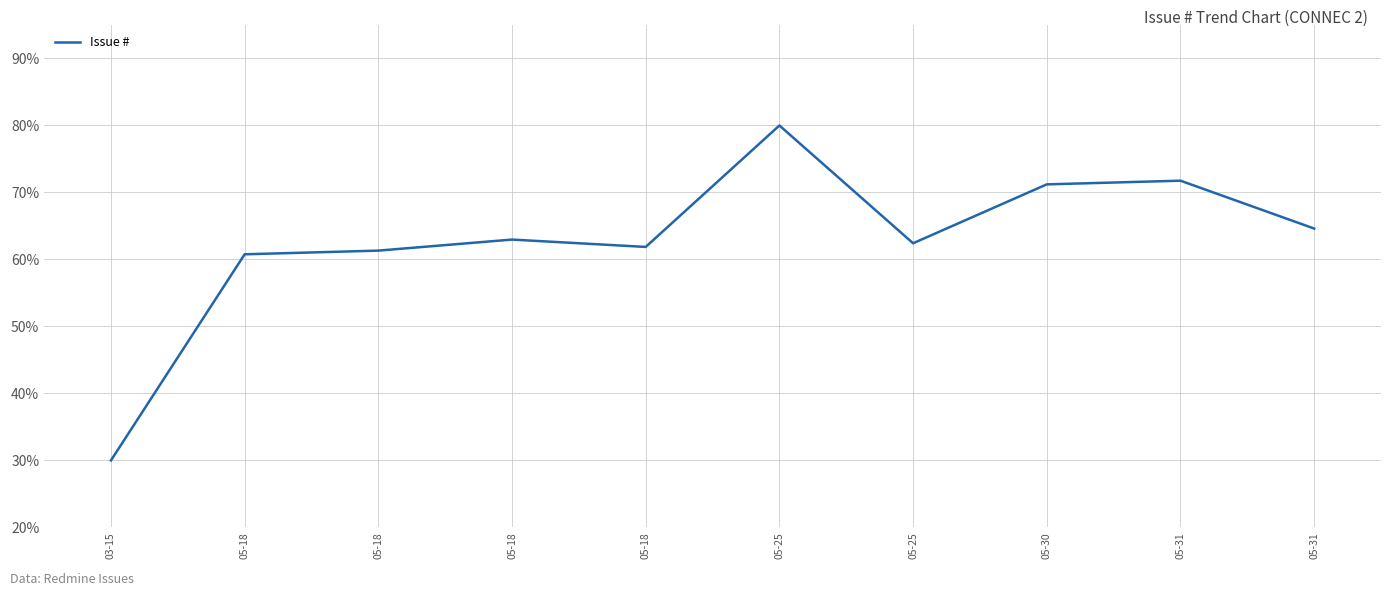

At which category does the chart reach its minimum across all series?

03-15